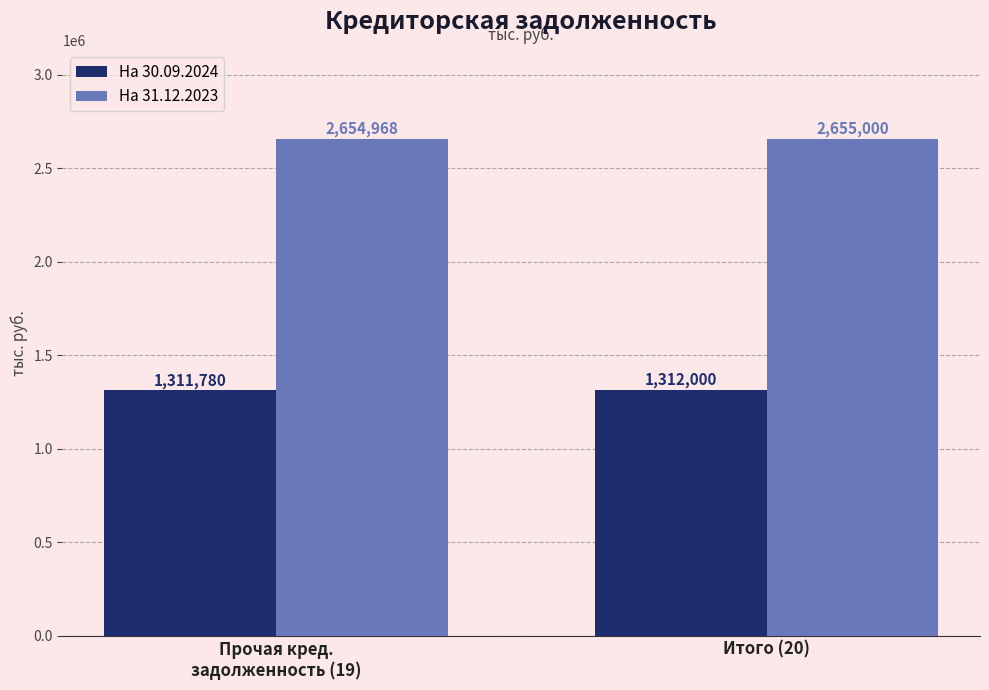

What is the difference between the highest and lowest values at Итого (20)?

1343000.0